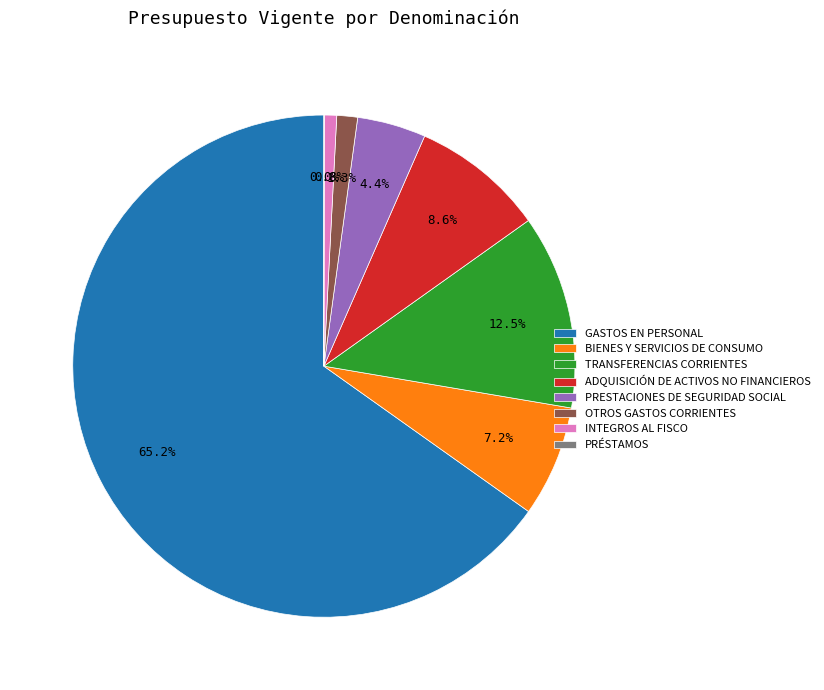

Is the sum of TRANSFERENCIAS CORRIENTES and OTROS GASTOS CORRIENTES greater than half?

No